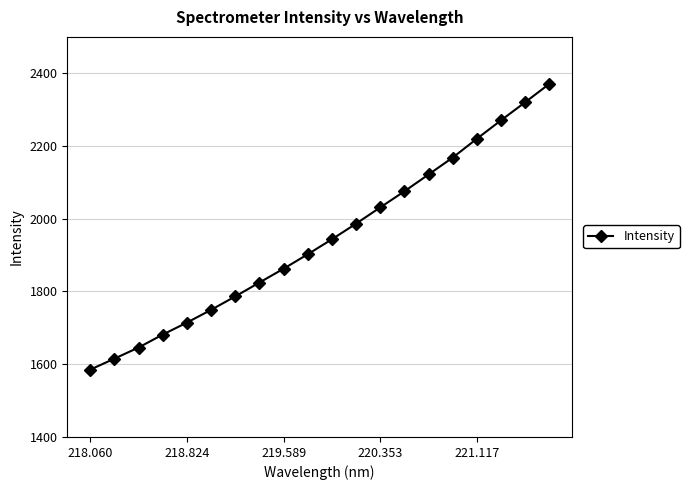

What is the smallest value displayed?

1585.1